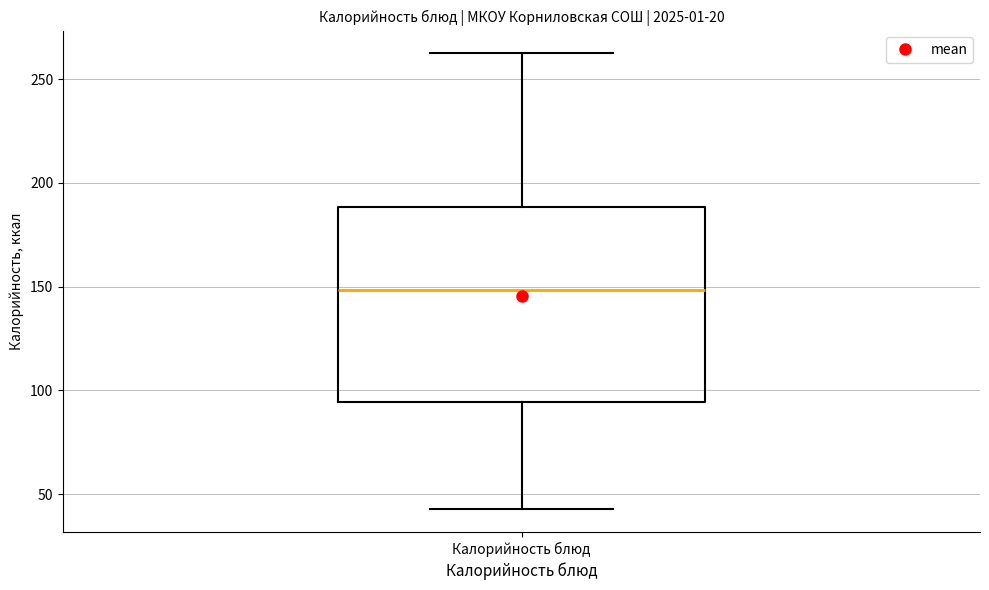

Transcribe this box plot: give where the median line is, the range the box spans, and where the two whiskers end, as read against the y-axis. The values are not printed on the chart, so give them approximately, as read against the axis.

median 150, box 95 to 190, whiskers 45 to 260